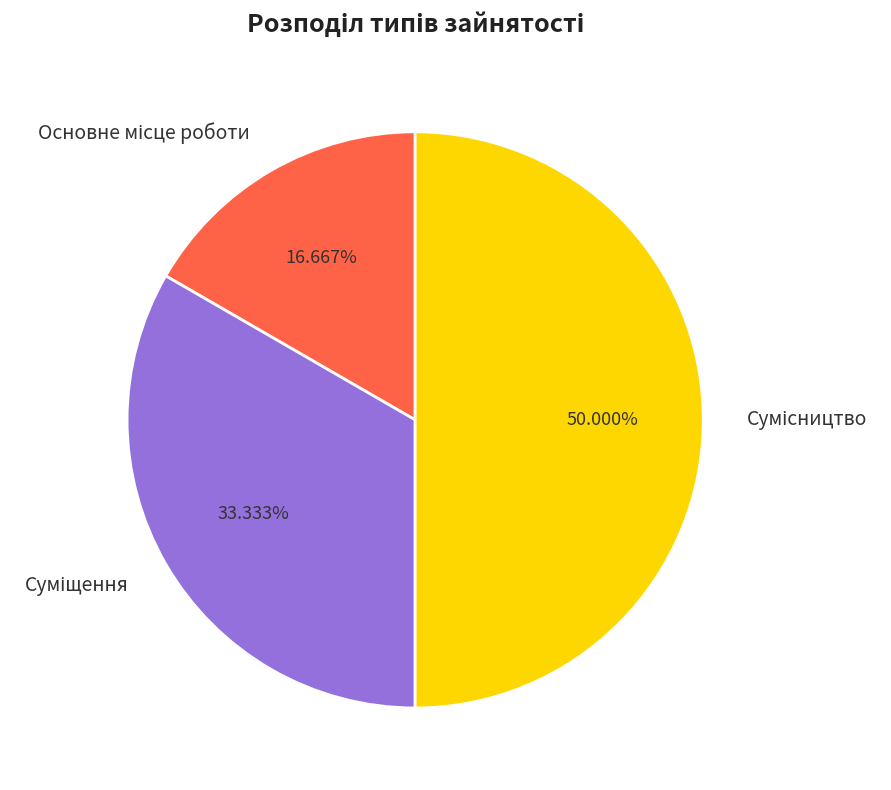

To the nearest percent, what is the difference between the largest and smallest slice percentages?

33%